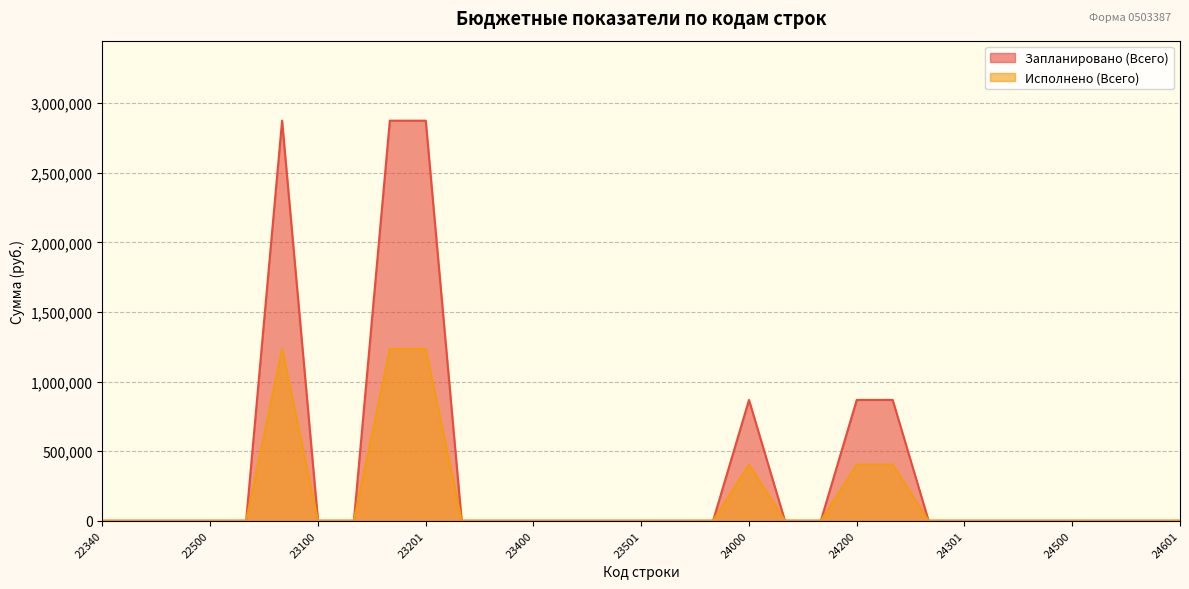

The Исполнено (Всего) series shows 661045.9 at 23500. True or false?

False